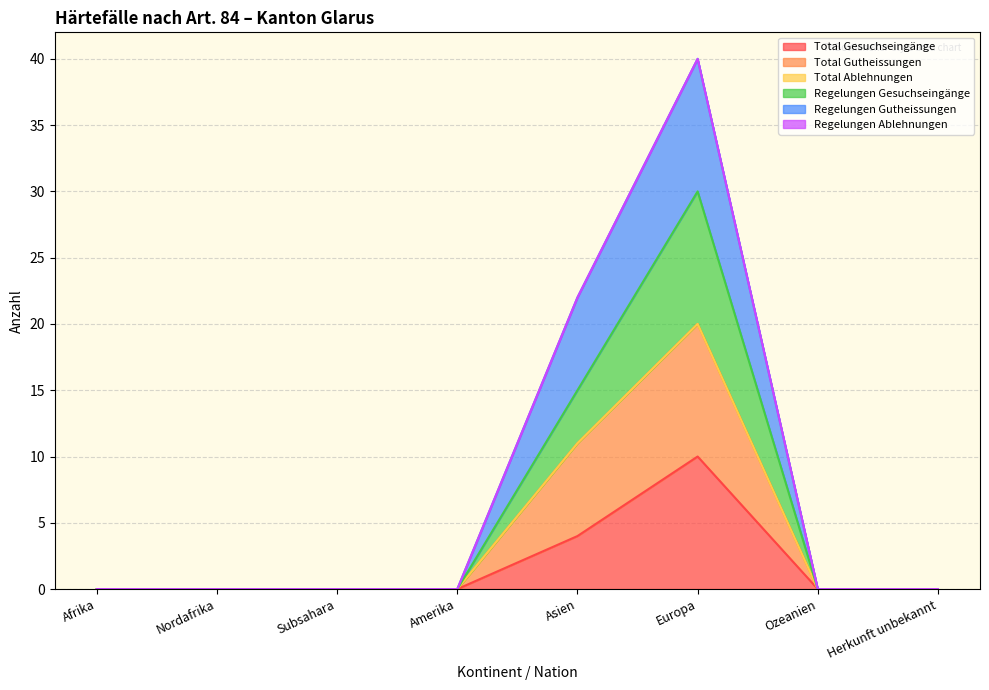

How many positive values does the Regelungen Gesuchseingänge series have?

2